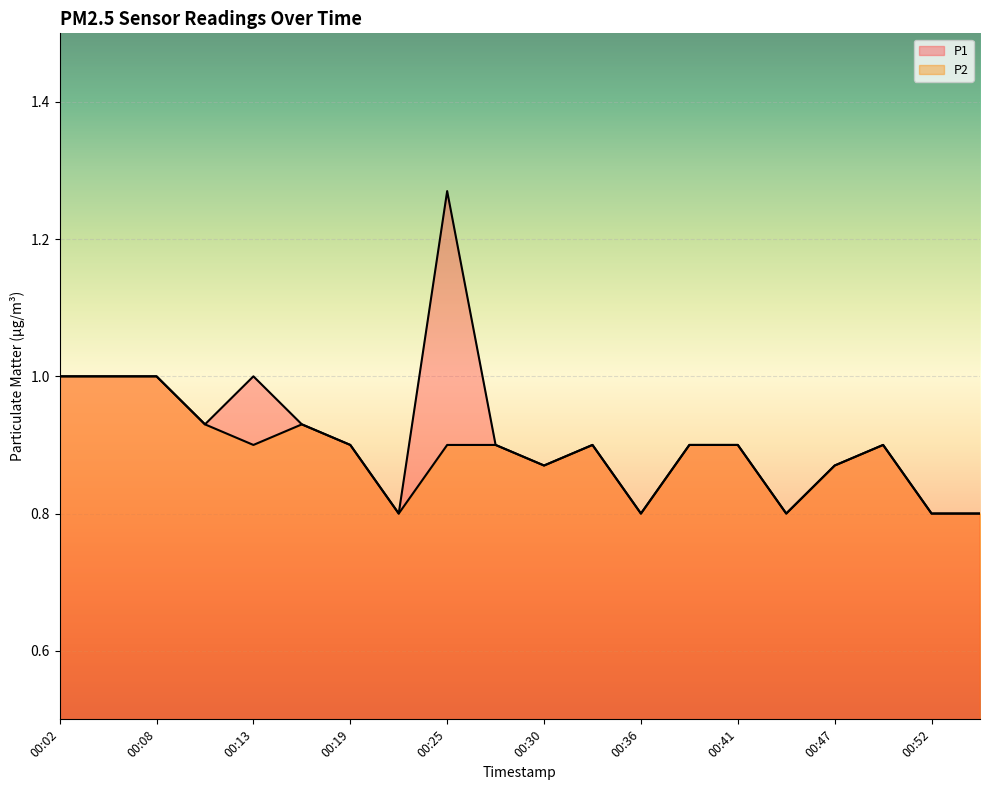

Which category has the highest value in the P1 series?

00:25